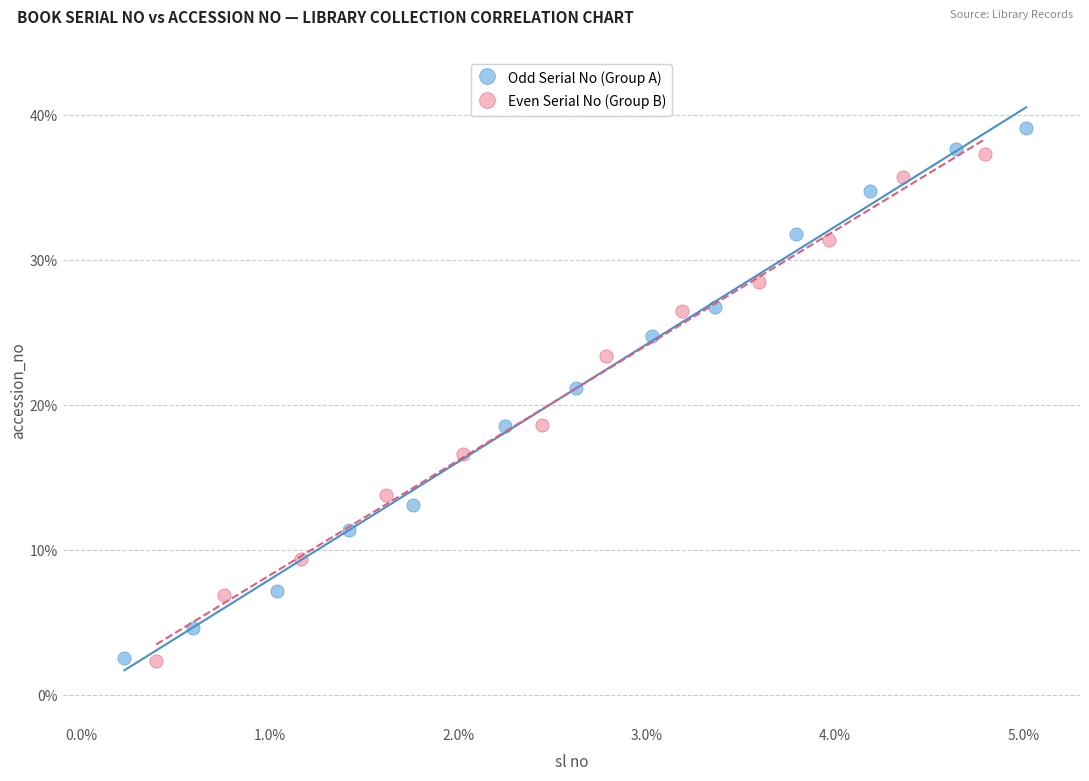

What are all the series names shown in the legend?

Odd Serial No (Group A), Even Serial No (Group B)